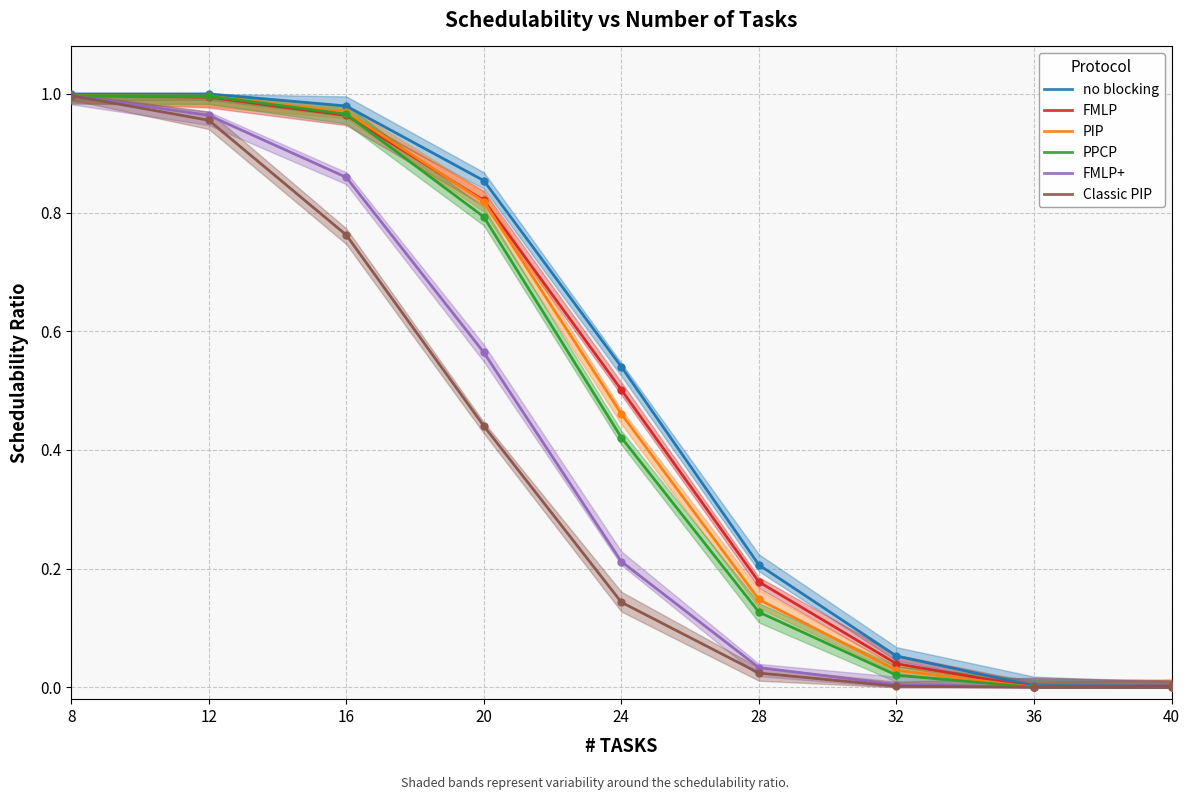

Is it true that FMLP equals 0.0 at 32?

True